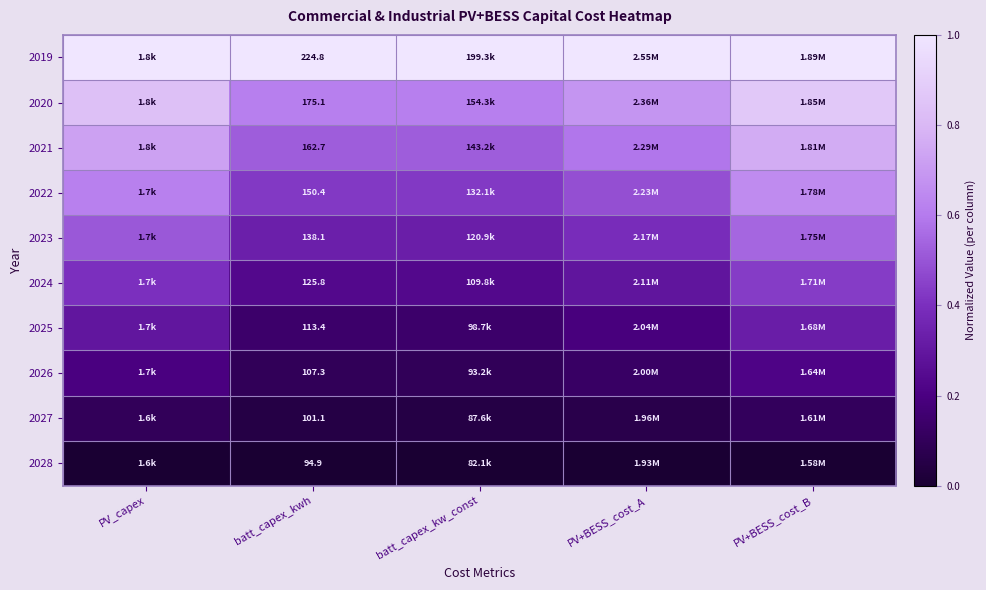

Count the number of categories in the chart.

5